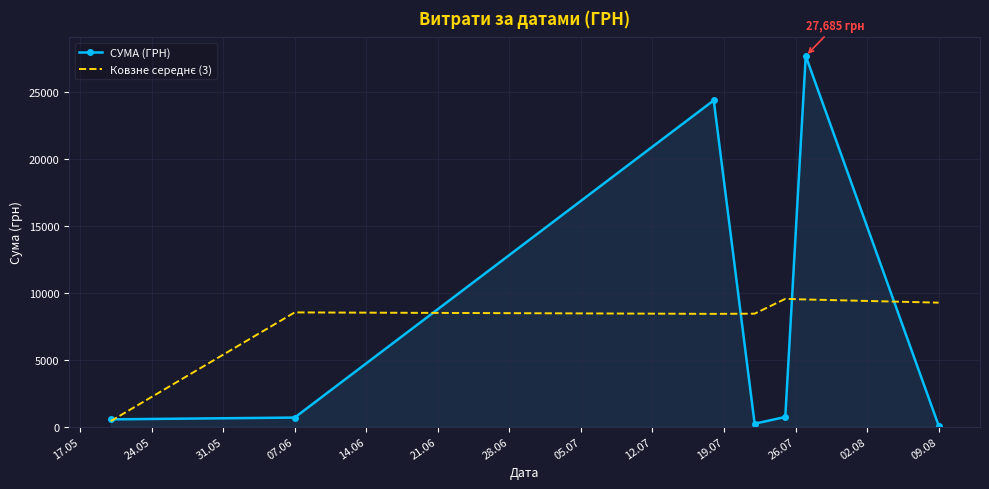

How many values in the СУМА (ГРН) series are below 670?

3